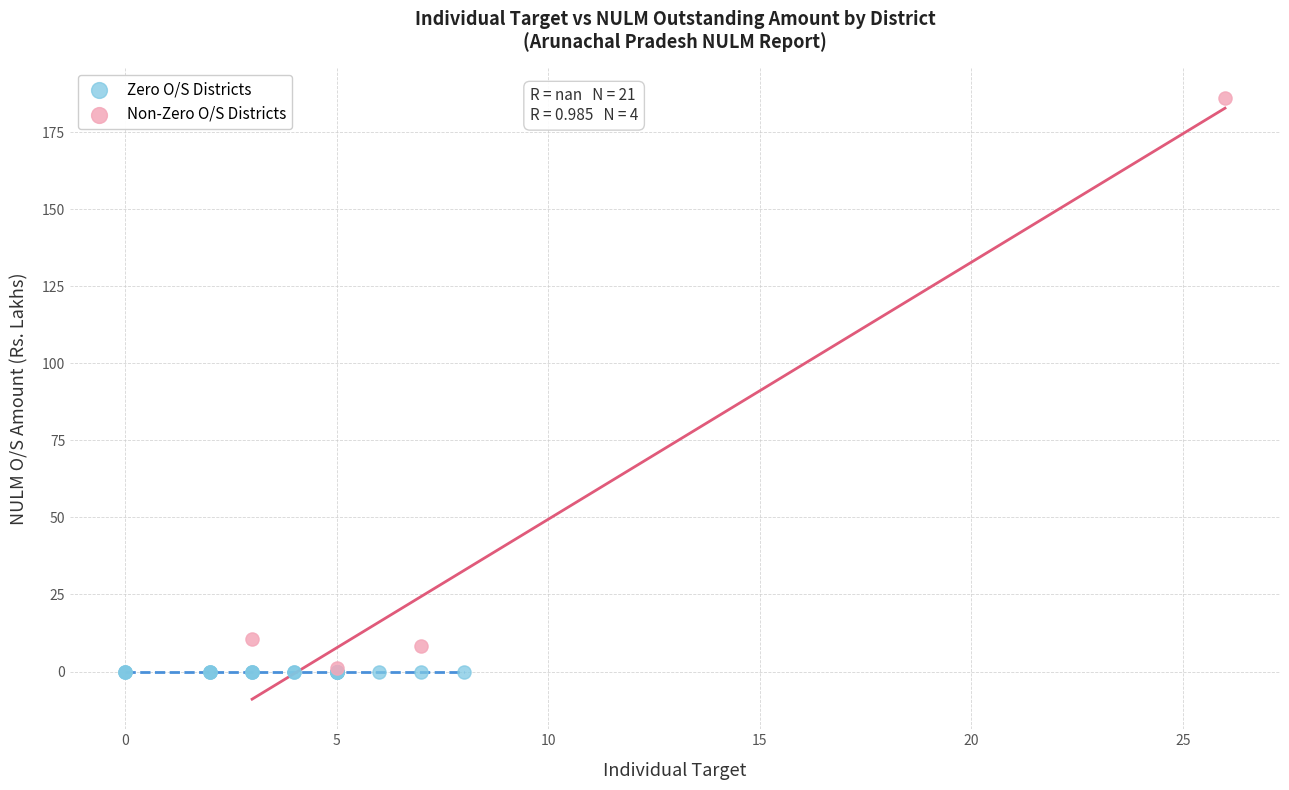

Which series reaches the maximum Y coordinate?

Non-Zero O/S Districts